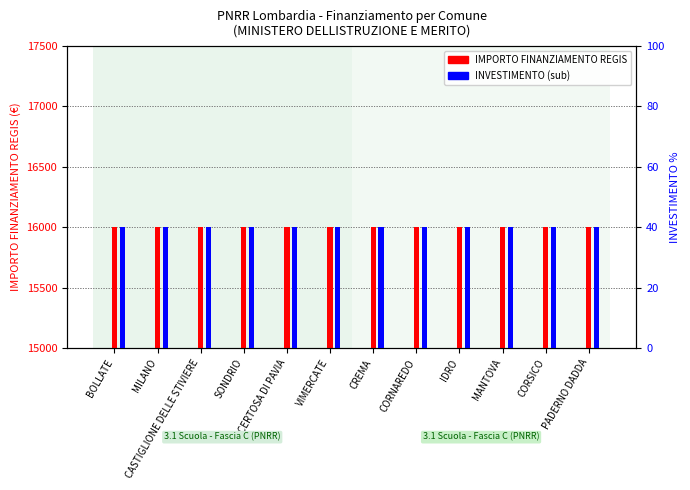

The IMPORTO FINANZIAMENTO REGIS series shows 22662.9 at MANTOVA. True or false?

False